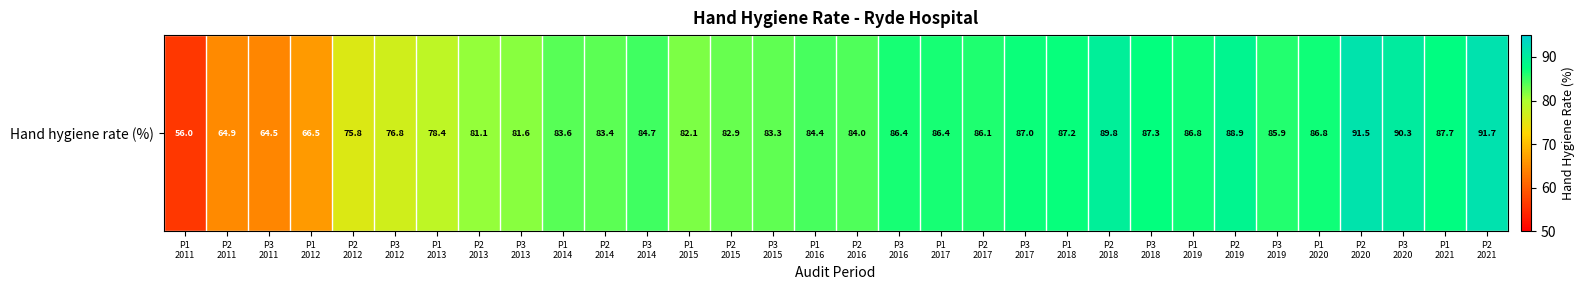

At which label is the value closest to 73?

P2
2012